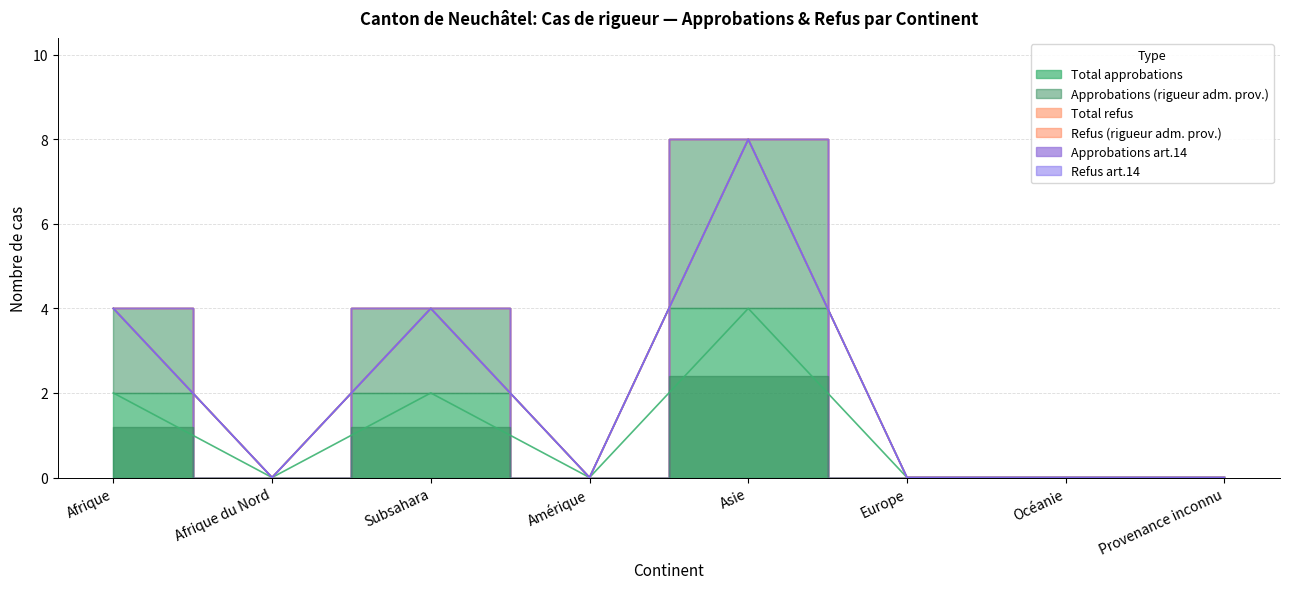

Rank the categories by Approbations (rigueur adm. prov.) value from lowest to highest.

Afrique du Nord, Amérique, Europe, Océanie, Provenance inconnu, Afrique, Subsahara, Asie